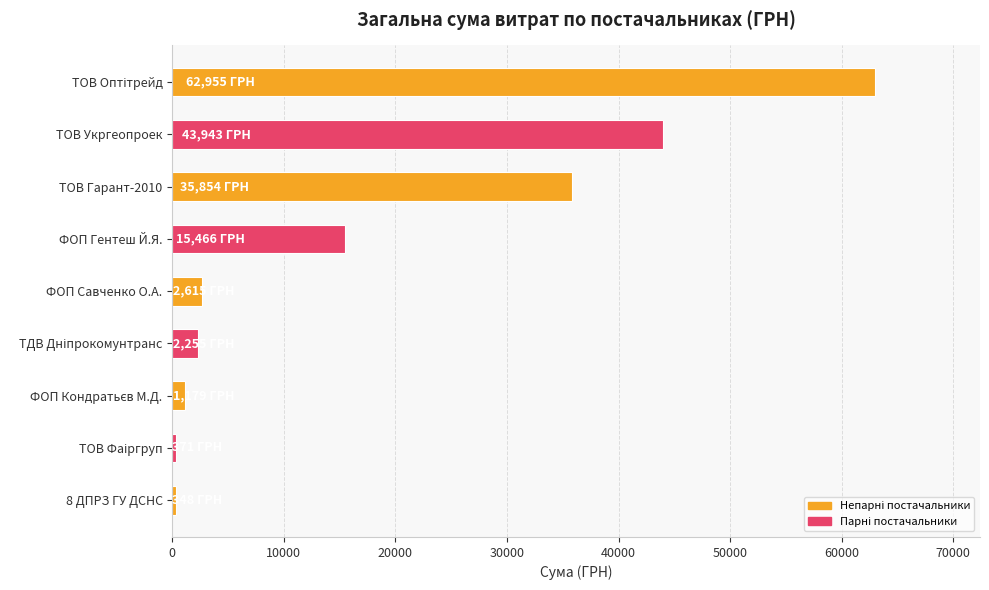

Where is the data nearest to the value 31651?

ТОВ Гарант-2010